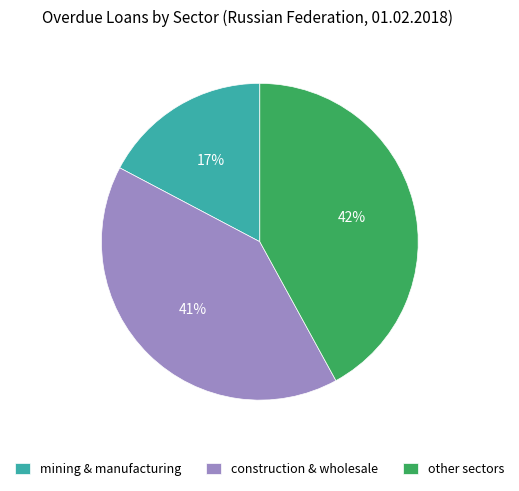

Combined, do construction & wholesale and other sectors account for over 50%?

Yes